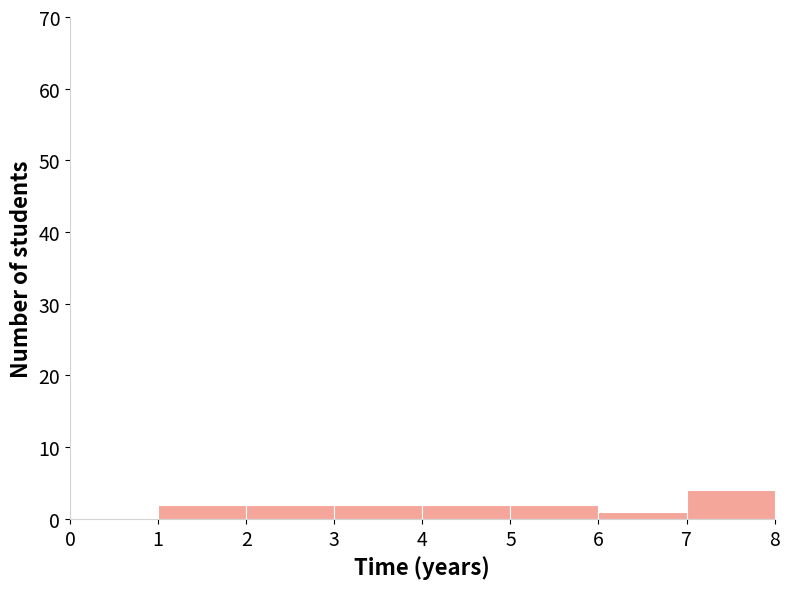

Reading left to right, list every bar in this chart as the range it spans on the x-axis followed by its height. The values are not printed on the chart, so give them approximately, as read against the axis.

0 to 1: 0
1 to 2: 2
2 to 3: 2
3 to 4: 2
4 to 5: 2
5 to 6: 2
6 to 7: 1
7 to 8: 4